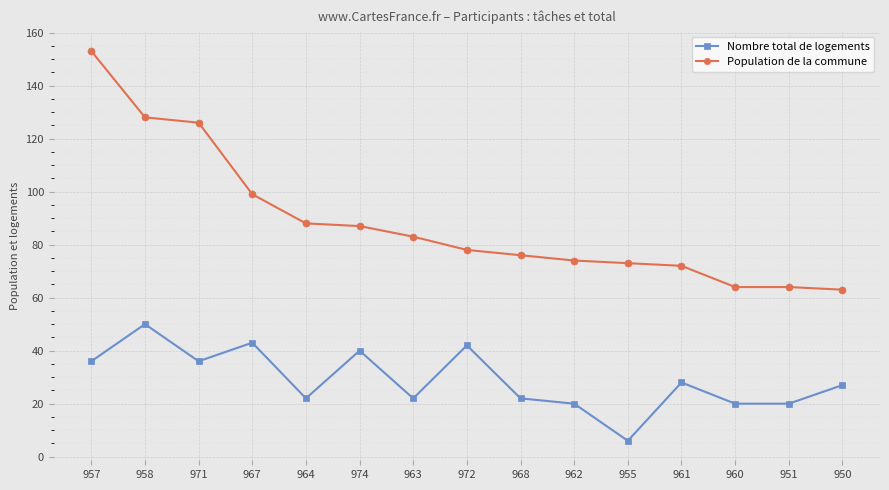

Where is the first local minimum for Nombre total de logements?

971